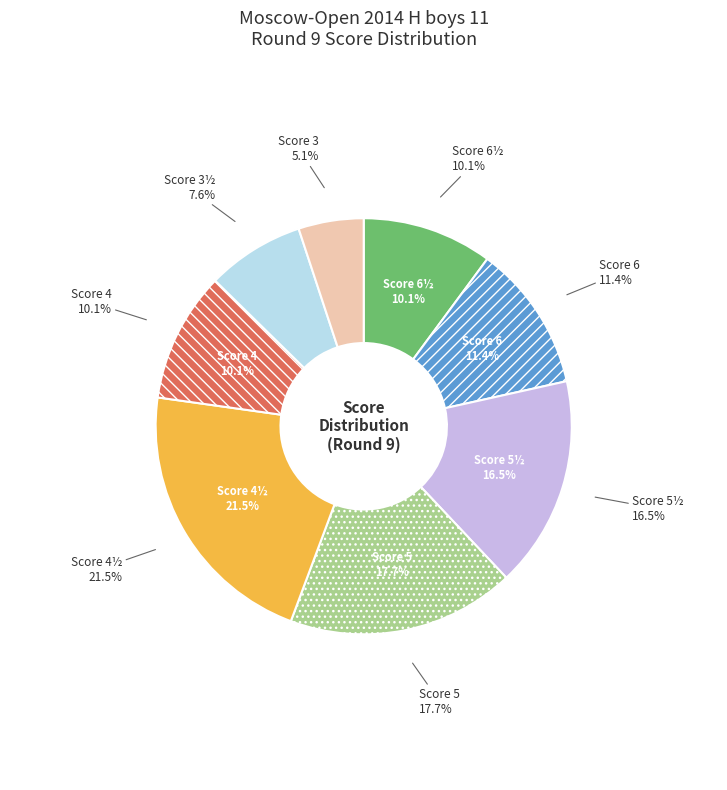

Count the number of slices in the pie.

8